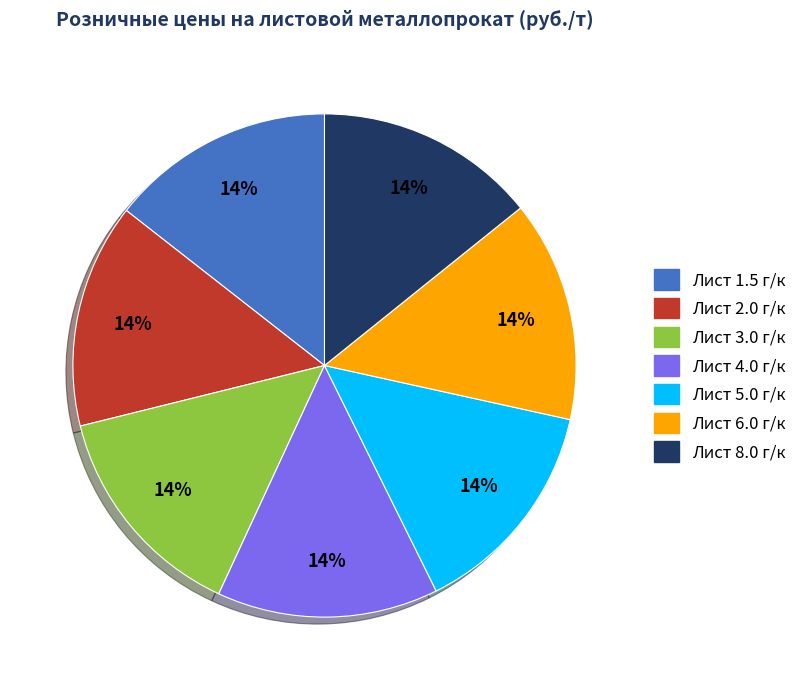

Is Лист 4.0 г/к the majority of the pie?

No